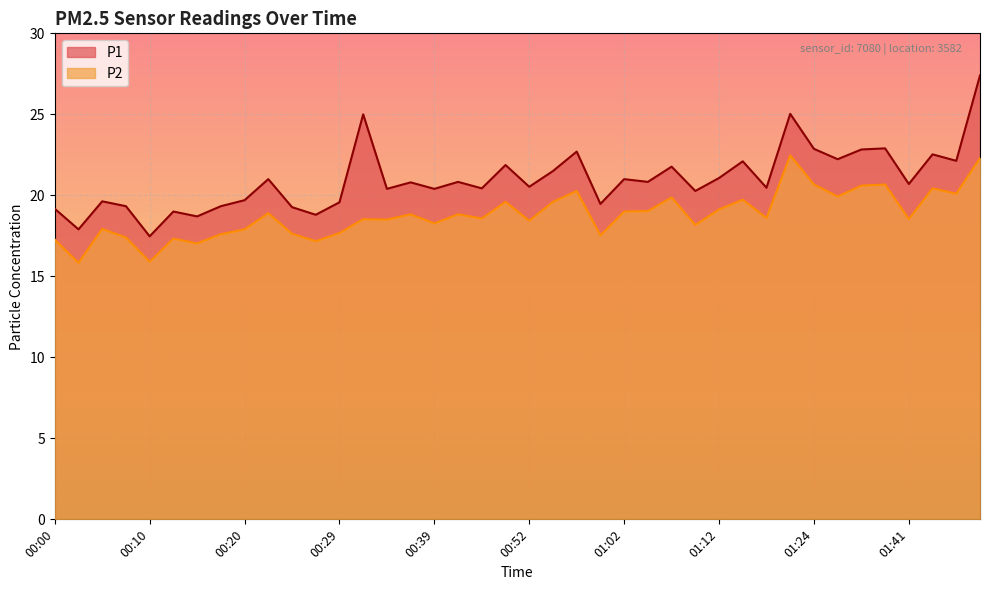

Does the chart display data point markers on the line(s)?

No